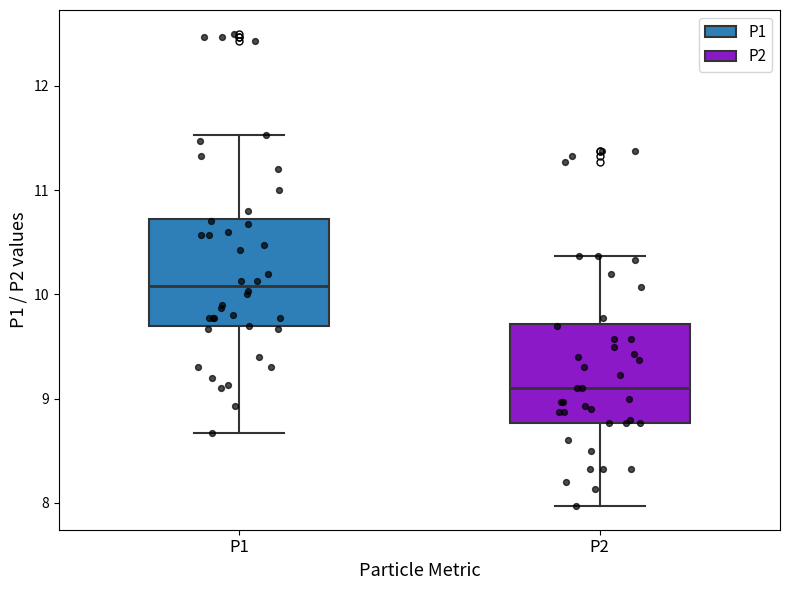

Where is the upper edge of the box for P1 on the y-axis? The values are not printed on the chart, so give them approximately, as read against the axis.

10.7